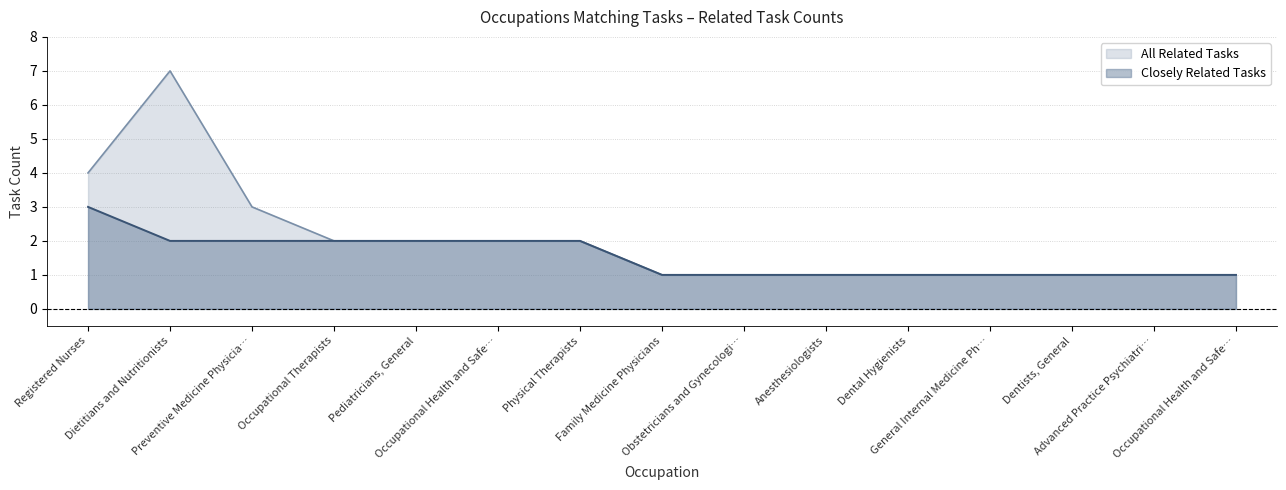

What are all the series names shown in the legend?

All Related Tasks, Closely Related Tasks